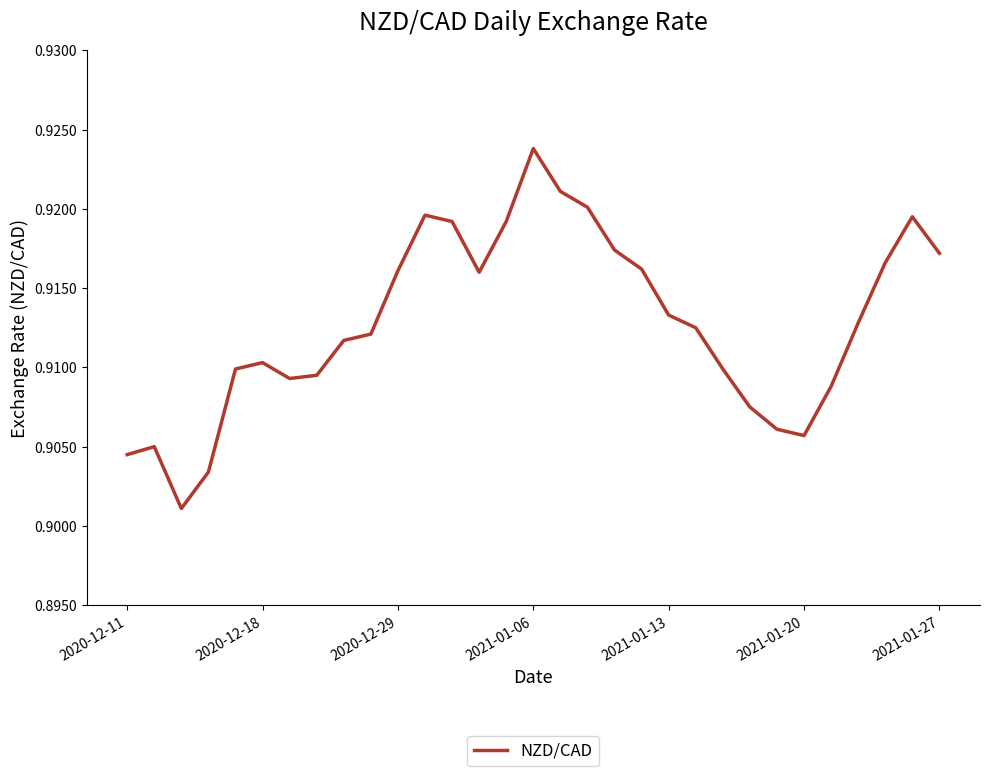

The value at 2020-12-11 is 1.3. True or false?

False